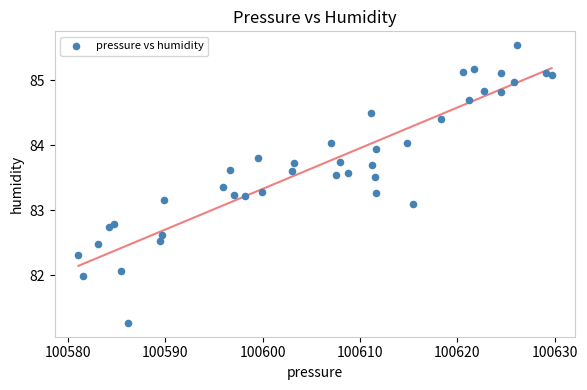

What is the range of Y values (max minus min)?

4.3